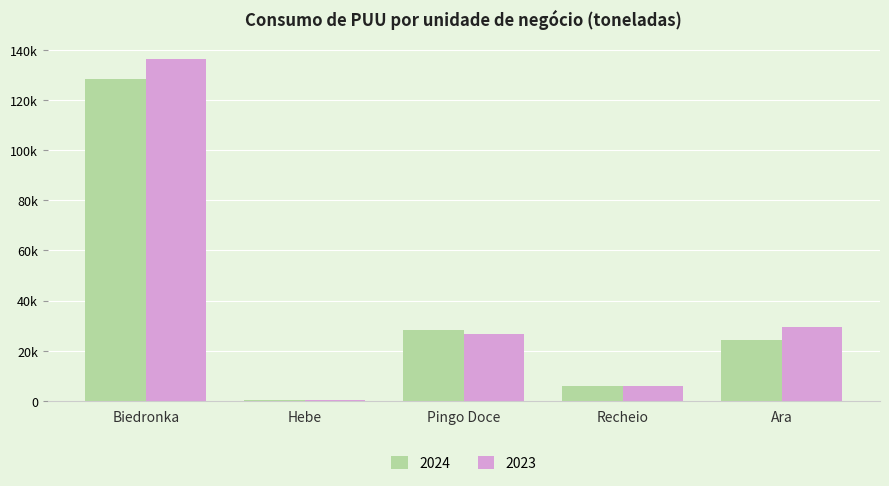

Are the bars grouped side by side (vs. stacked)?

Yes